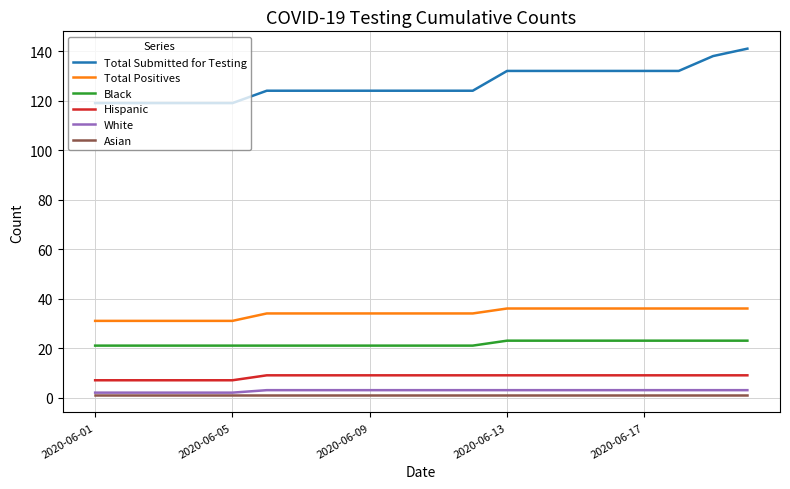

Which series has the widest spread of values?

Total Submitted for Testing